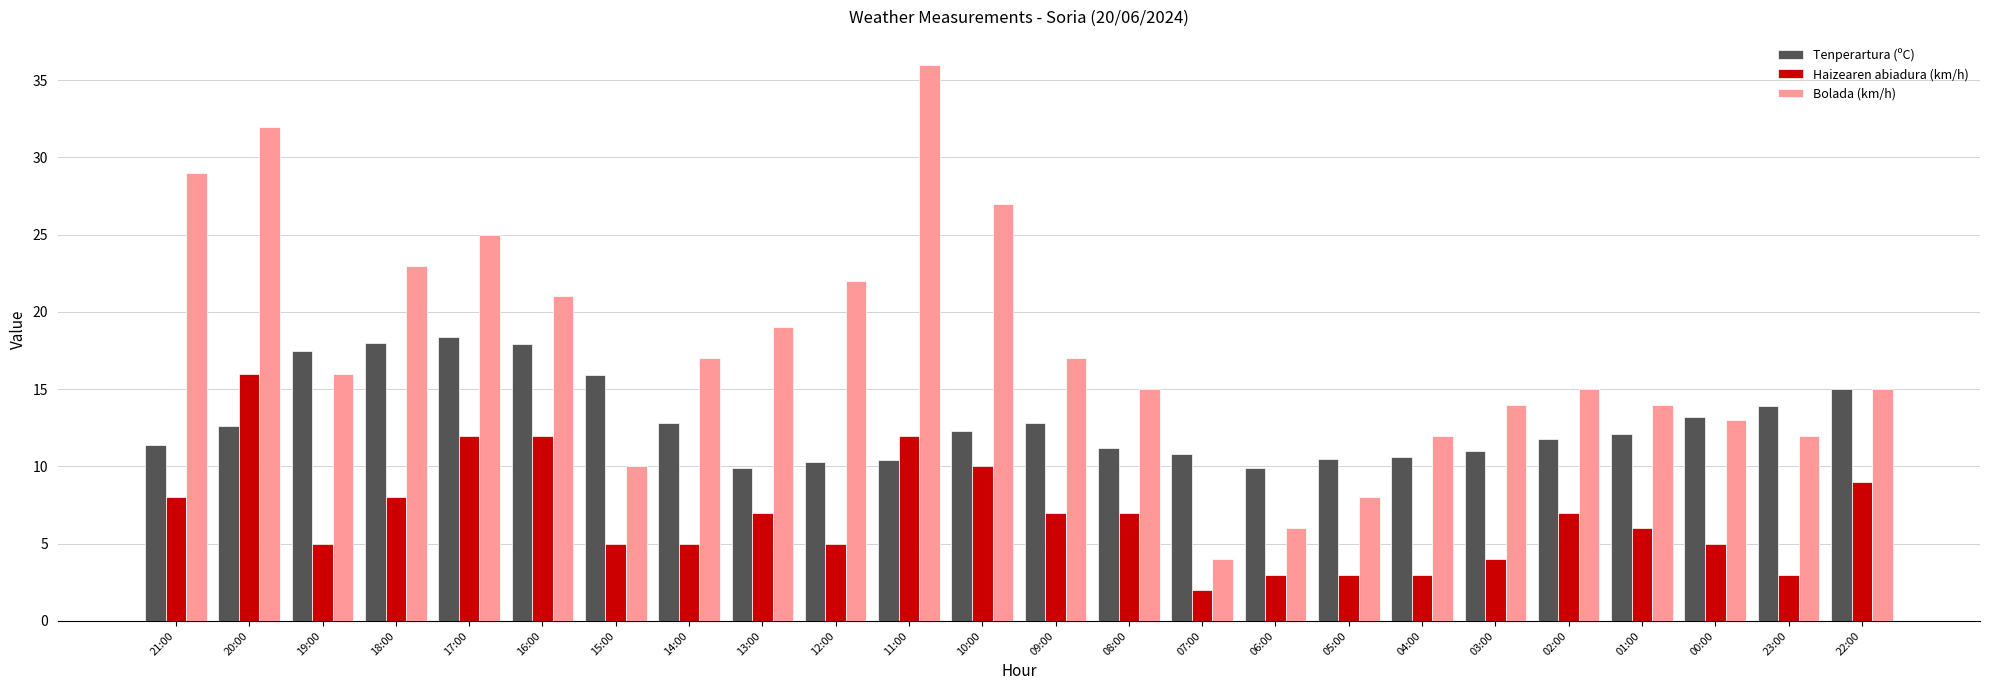

At which category does the chart reach its minimum across all series?

07:00